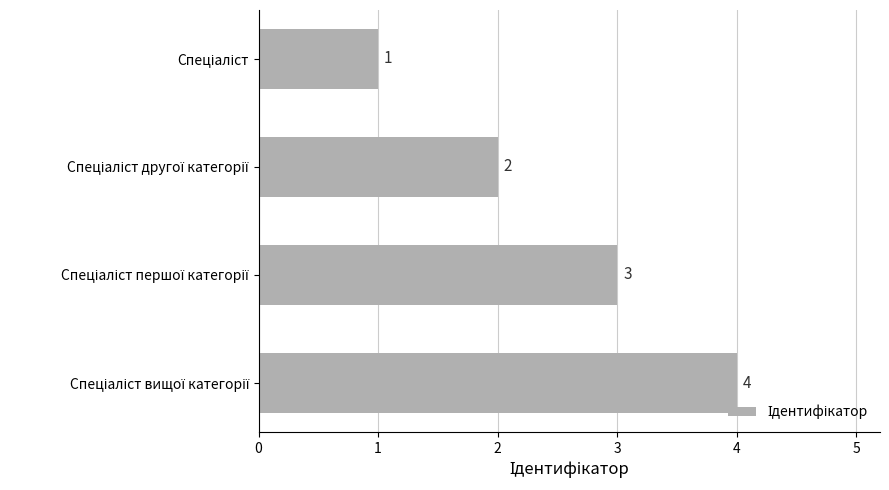

What is the sum of all values?

10